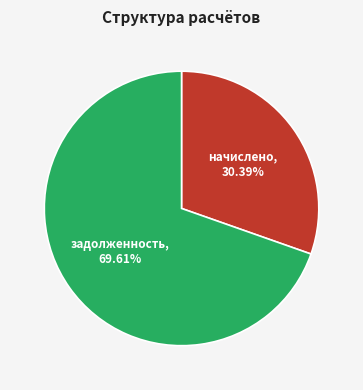

Approximately how many times larger is the value at начислено compared to задолженность?

0.4